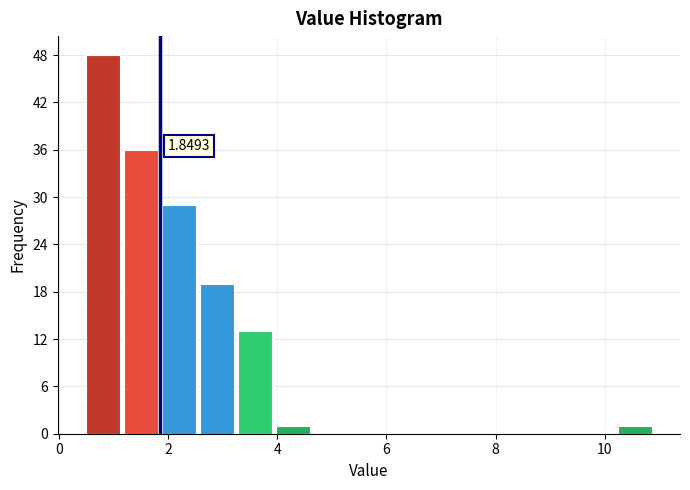

Read against the x-axis, roughly where is the centre of the tallest bar?

0.8